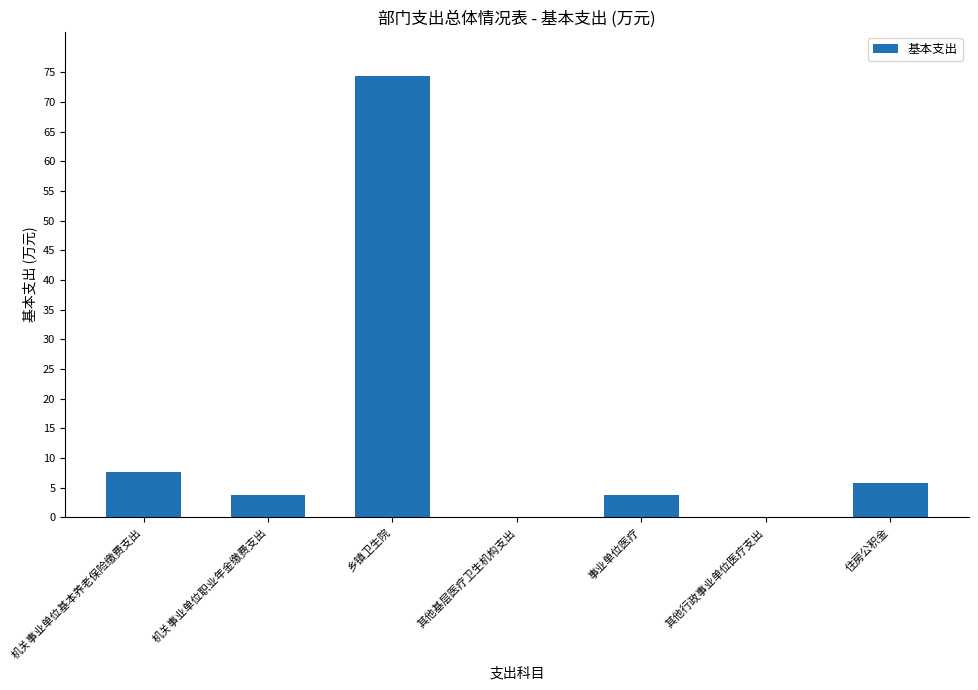

At which label is the value closest to 37?

机关事业单位基本养老保险缴费支出